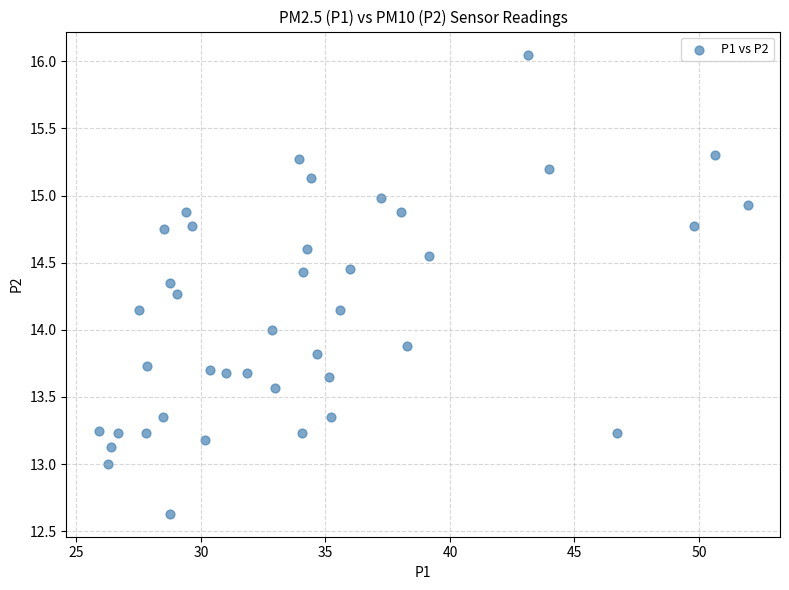

What is the range of Y values (max minus min)?

3.4